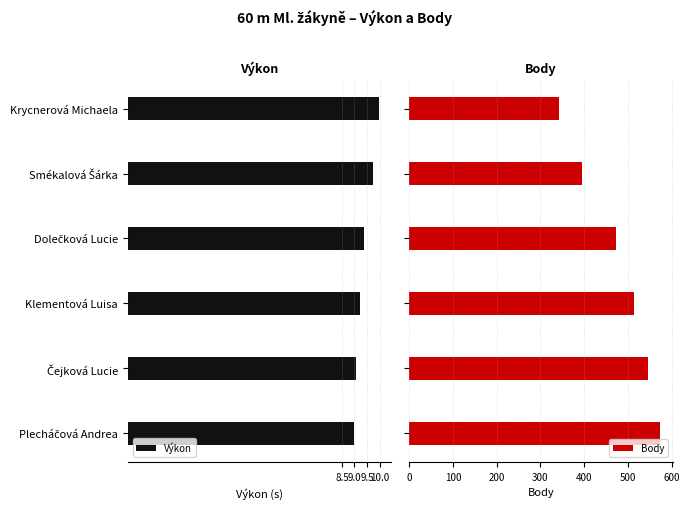

What is the difference between the maximum and minimum values in the Body series?

232